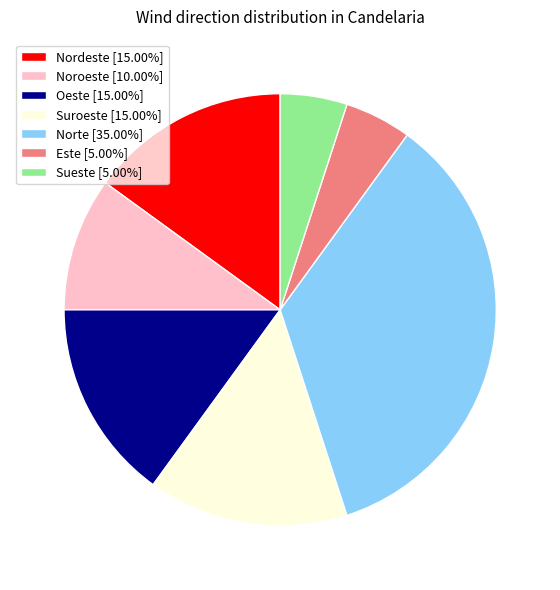

Is the sum of Norte [35.00%] and Sueste [5.00%] greater than half?

No